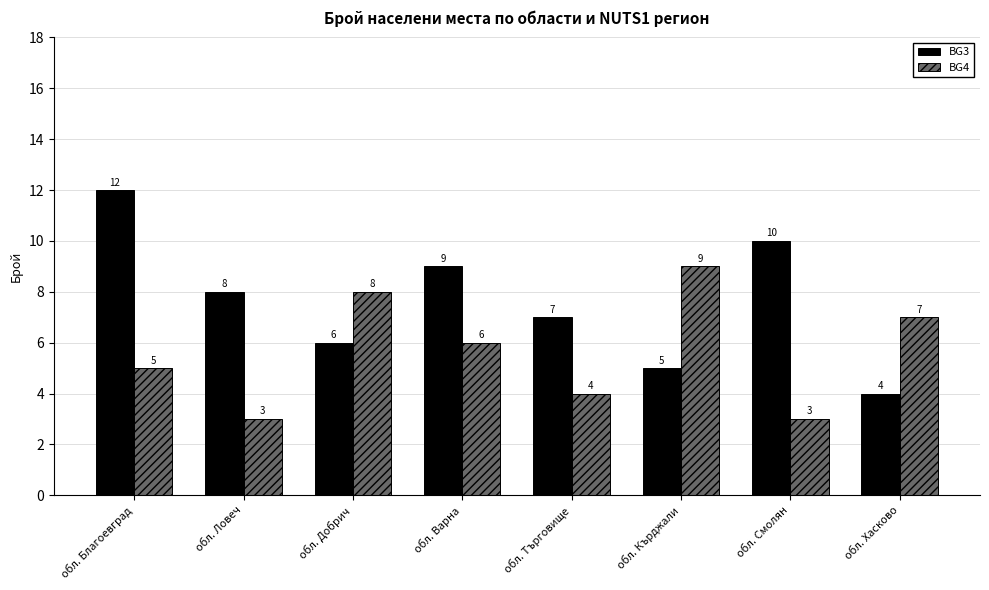

What is the label of the 7th bar from the right?

обл. Ловеч